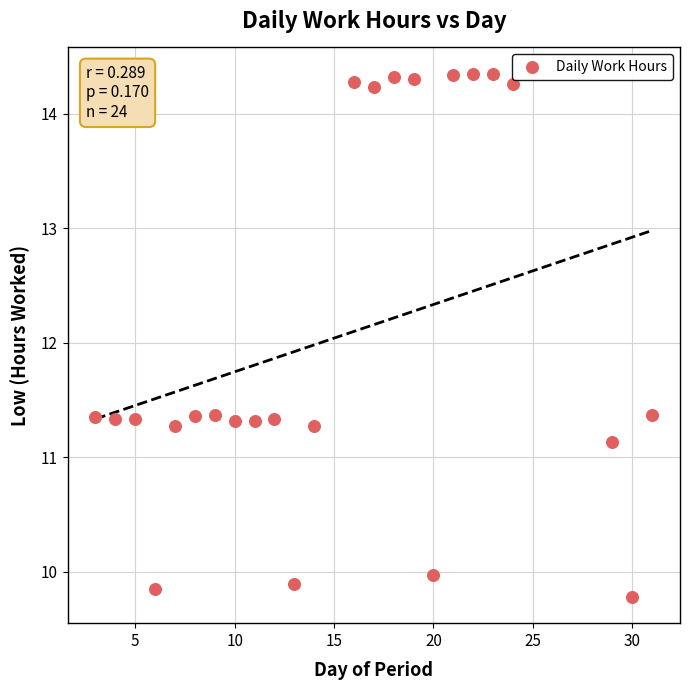

What is the range of X values (max minus min)?

28.0